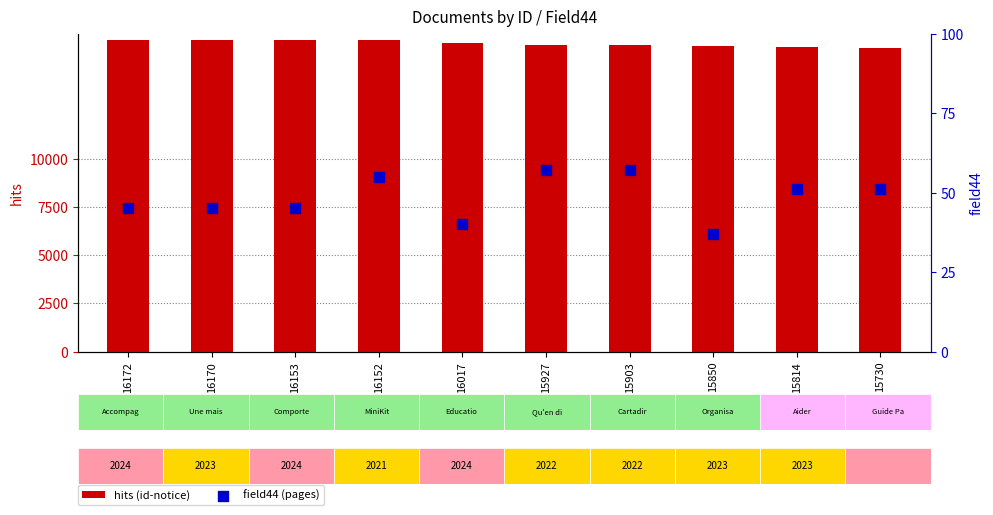

Is the value of field44 (pages) at 16153 greater than the value of hits (id-notice) at 16172?

No